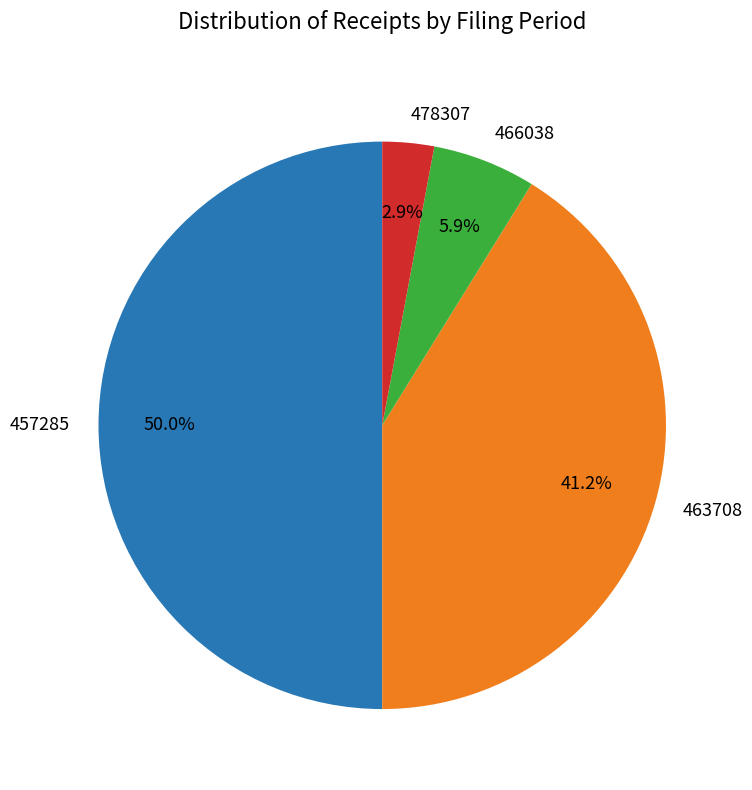

The 463708 slice represents 51% of the pie. True or false?

False